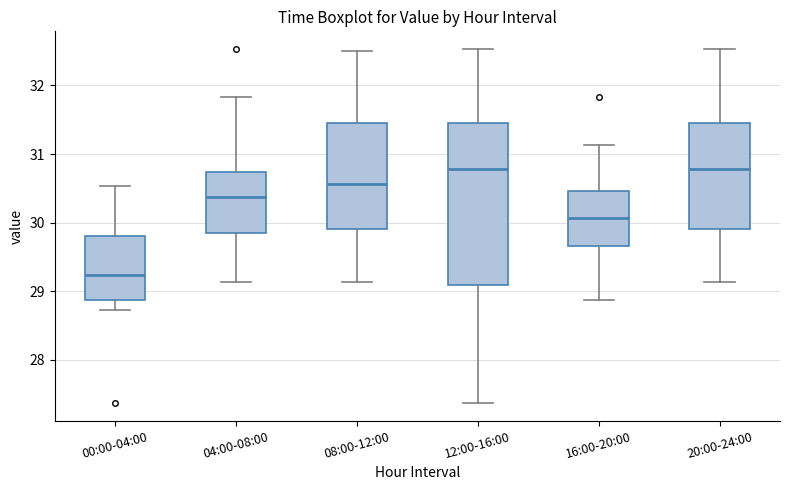

Reading left to right, transcribe this box plot: for each box, give where its median line is, the range the box spans, and where its two whiskers end, as read against the y-axis. The values are not printed on the chart, so give them approximately, as read against the axis.

00:00-04:00: median 29.2, box 28.9 to 29.8, whiskers 28.7 to 30.5
04:00-08:00: median 30.4, box 29.9 to 30.7, whiskers 29.1 to 31.8
08:00-12:00: median 30.6, box 29.9 to 31.5, whiskers 29.1 to 32.5
12:00-16:00: median 30.8, box 29.1 to 31.5, whiskers 27.4 to 32.5
16:00-20:00: median 30.1, box 29.7 to 30.5, whiskers 28.9 to 31.1
20:00-24:00: median 30.8, box 29.9 to 31.5, whiskers 29.1 to 32.5